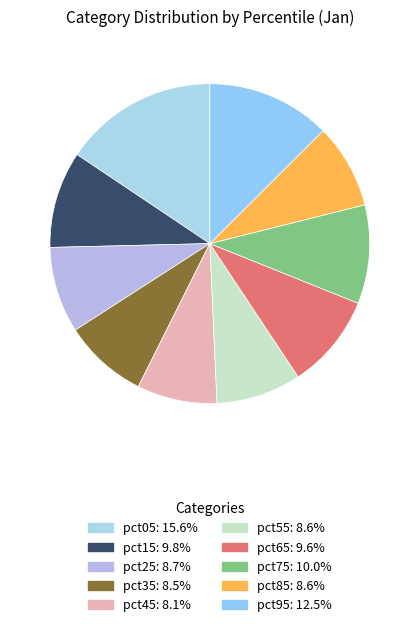

How many segments does this pie chart have?

10